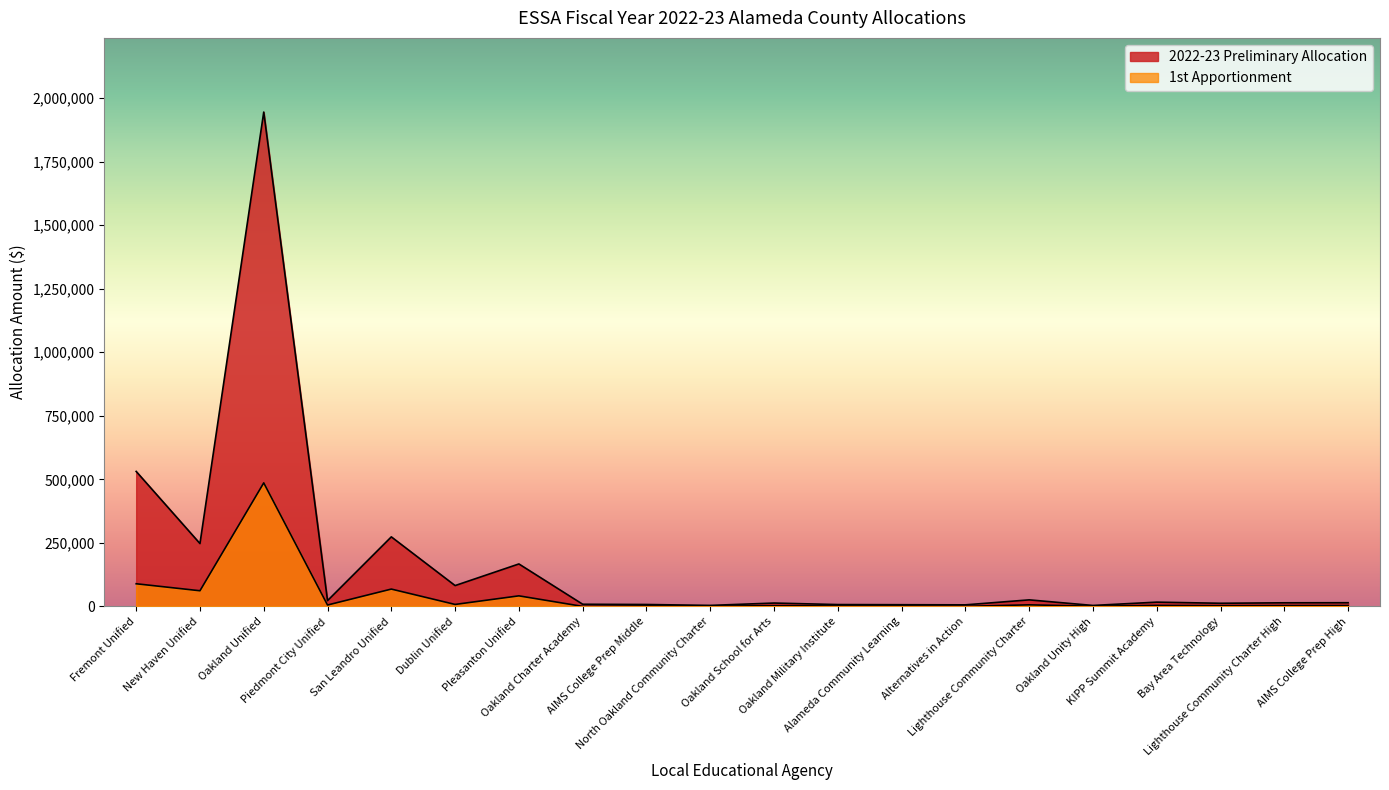

What is the total value across all series at Lighthouse Community Charter High?

18123